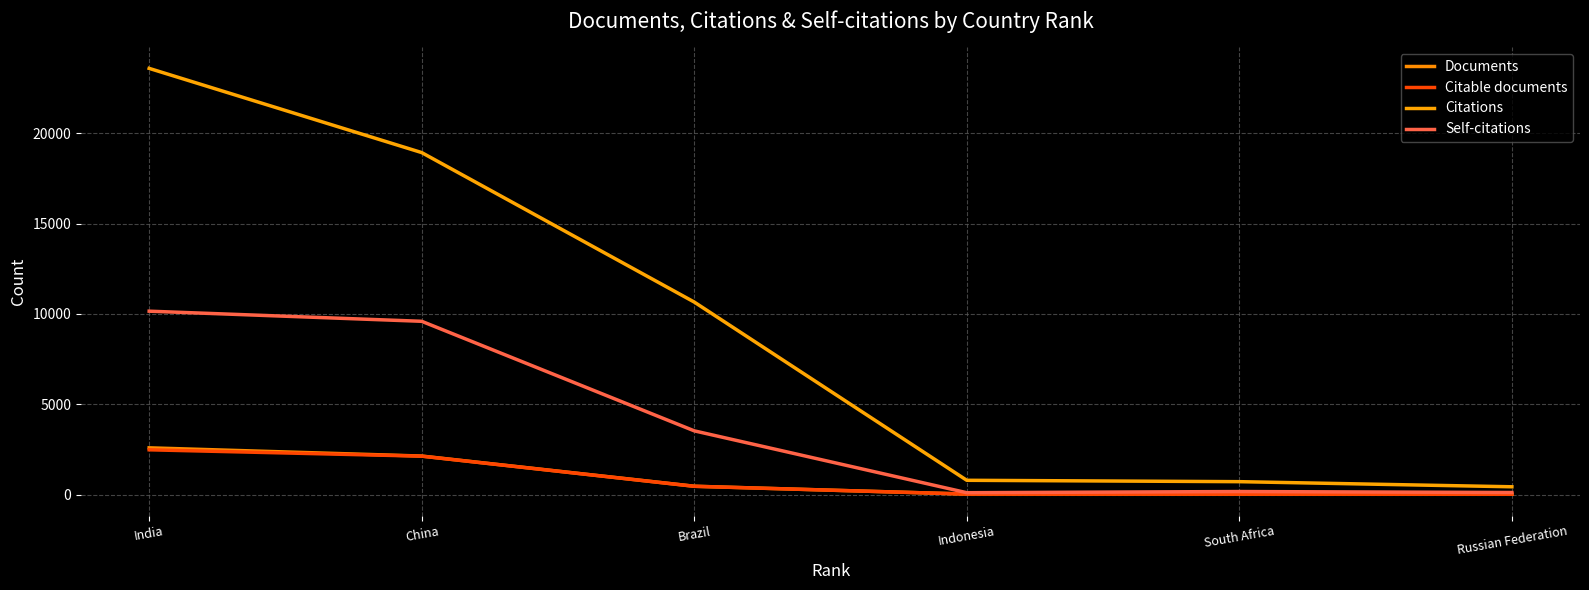

True or false: Citable documents and Documents intersect in this chart.

False